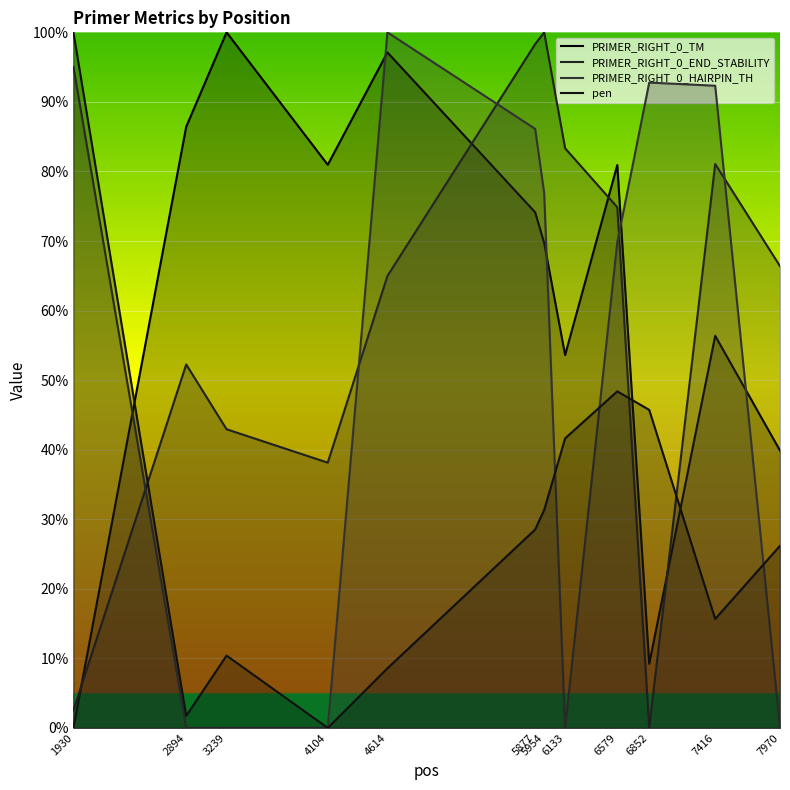

Is it true that pen equals 1.7 at 2894?

True